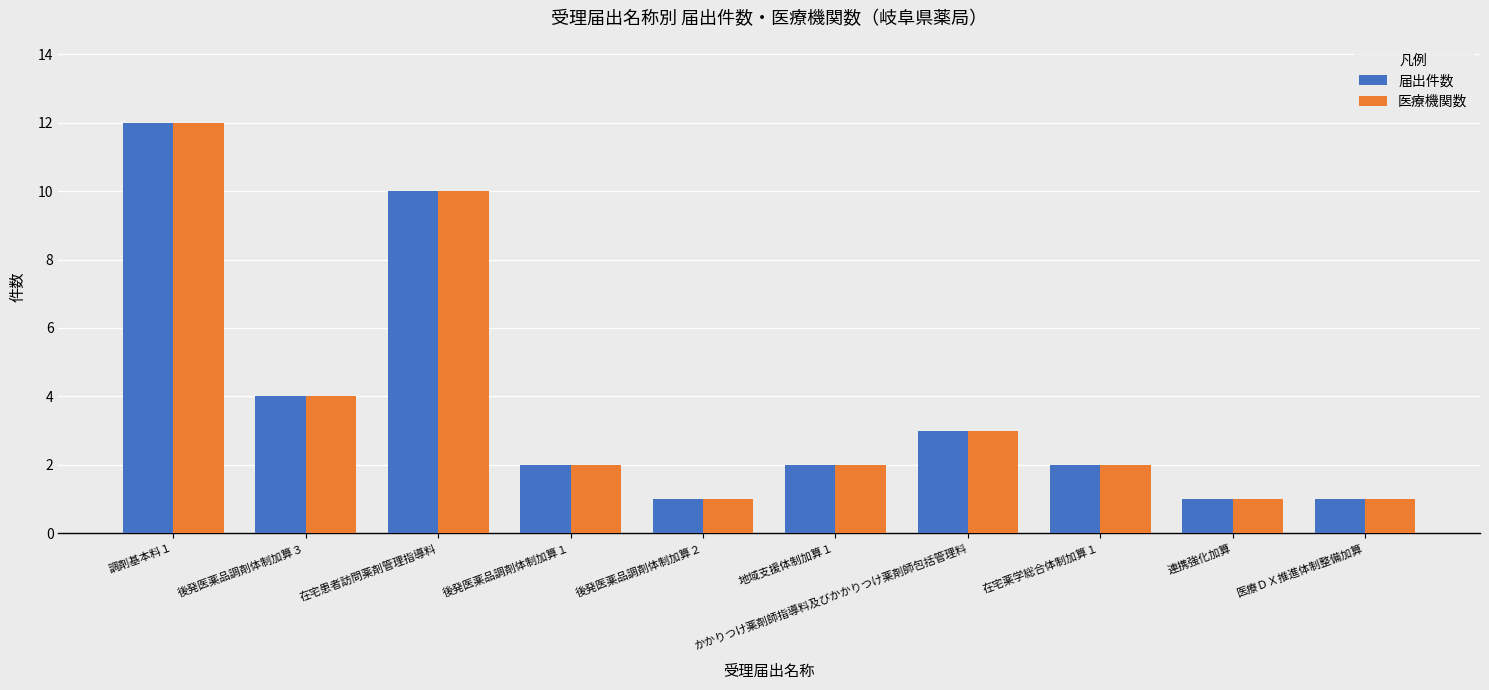

What is the maximum value for 届出件数?

12